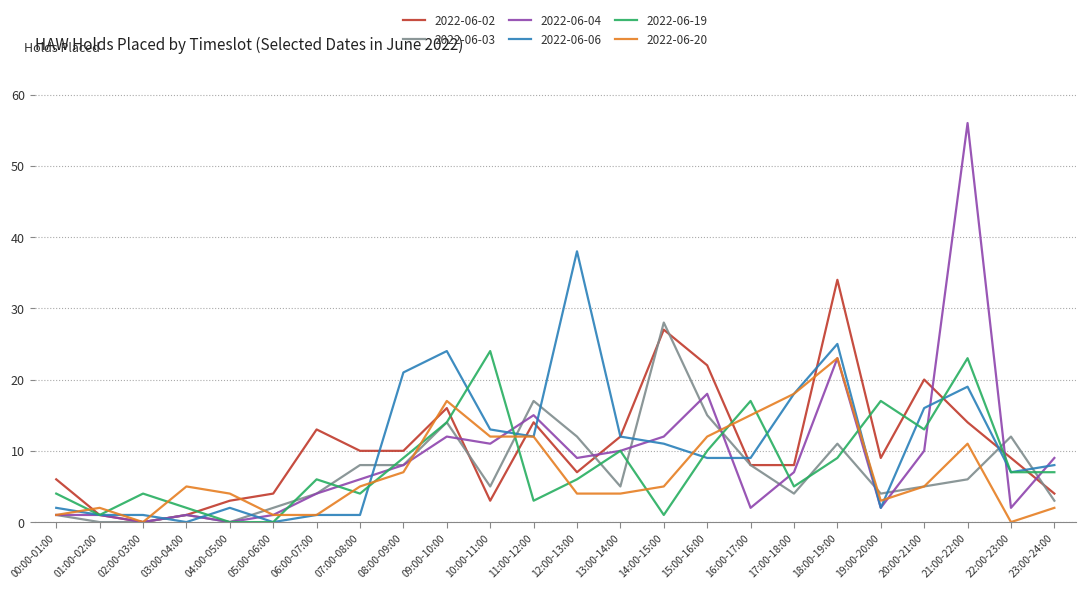

How many series are shown in this chart?

6